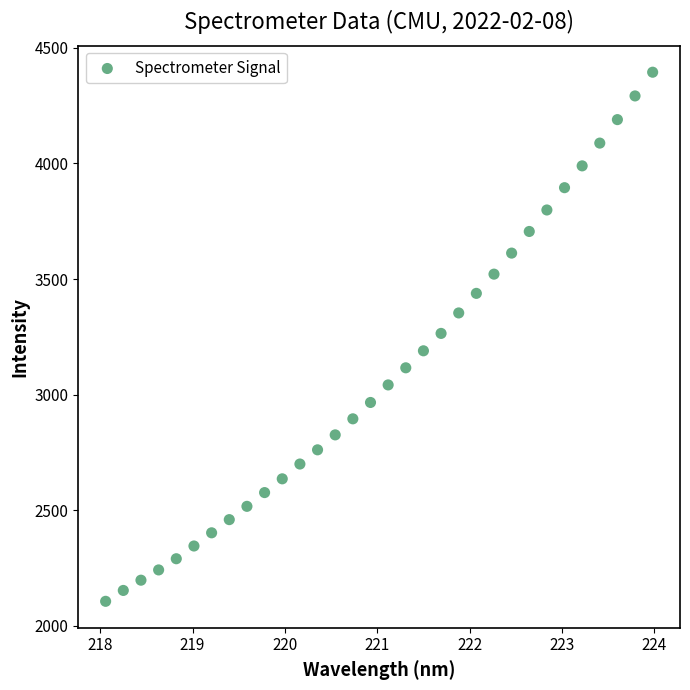

What is the range of Y values (max minus min)?

2289.0